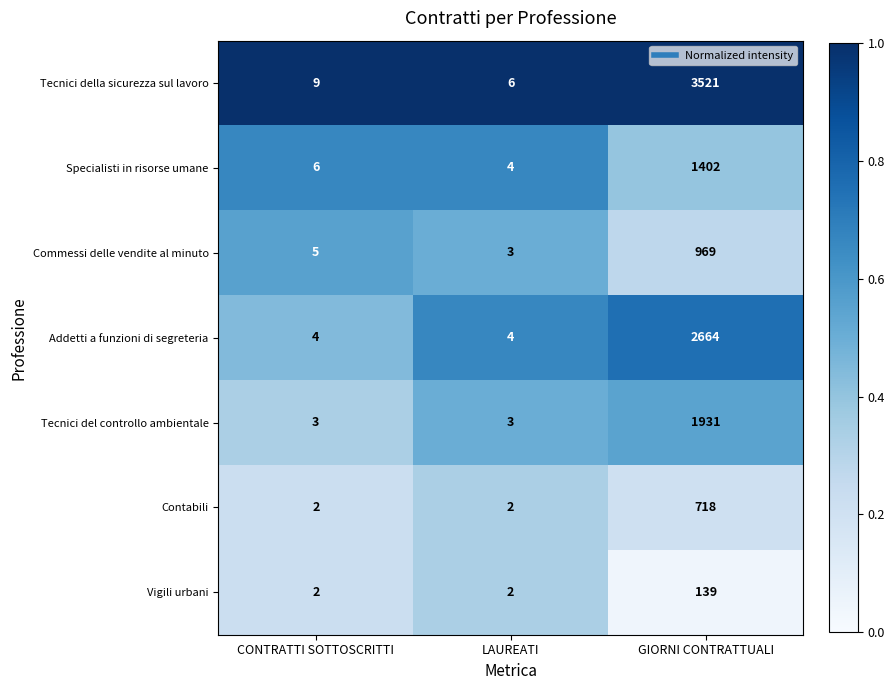

Which series has the largest total across all categories?

Tecnici della sicurezza sul lavoro